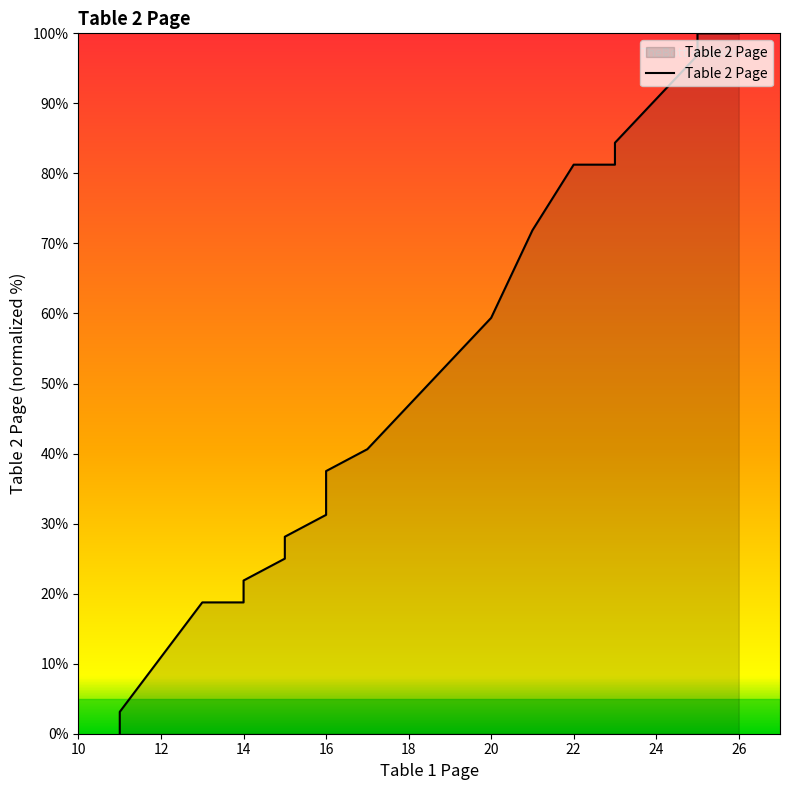

Which category has the highest value across all series?

25